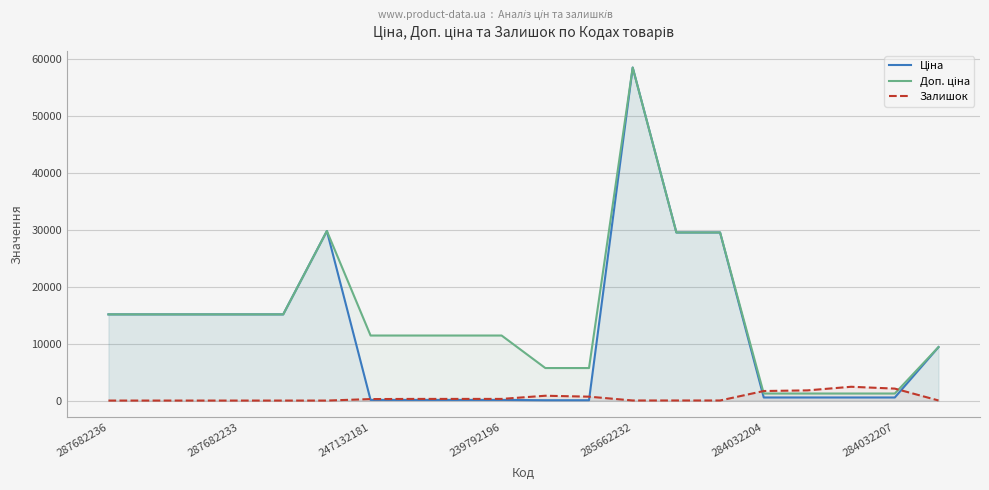

How many interior local peaks does the Ціна series have?

2